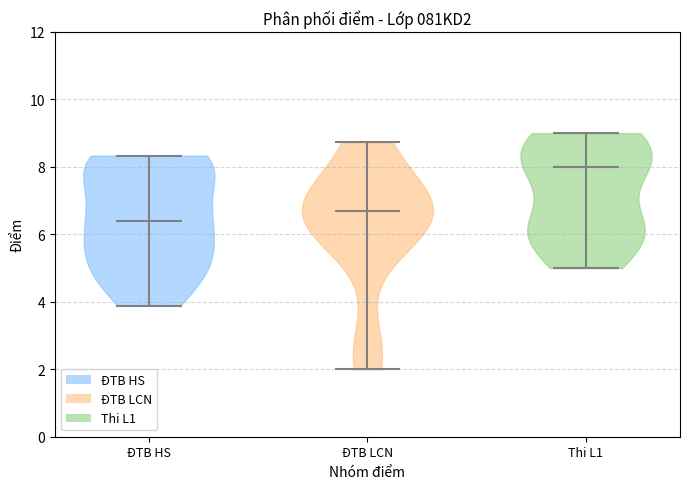

Reading left to right, read every violin against the y-axis: where its median line is, and the lowest and highest points it reaches. The values are not printed on the chart, so give them approximately, as read against the axis.

ĐTB HS: median line 6.4, lowest point 3.8, highest point 8.4
ĐTB LCN: median line 6.8, lowest point 2.0, highest point 8.8
Thi L1: median line 8.0, lowest point 5.0, highest point 9.0